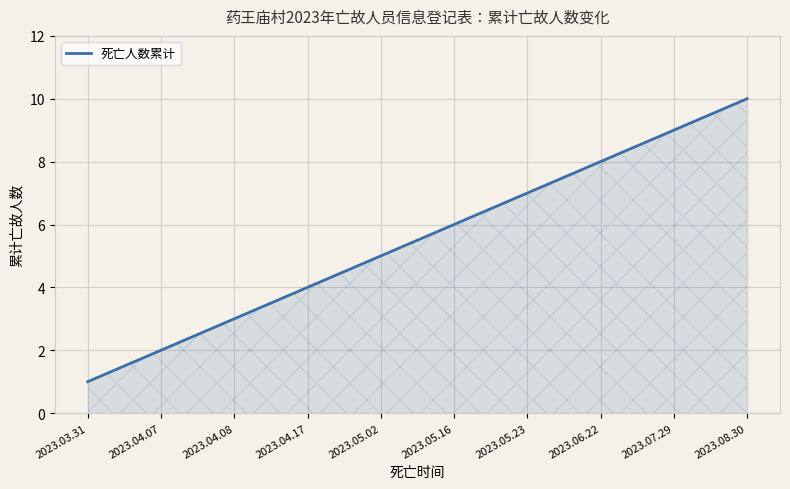

What is the greatest value displayed?

10.0